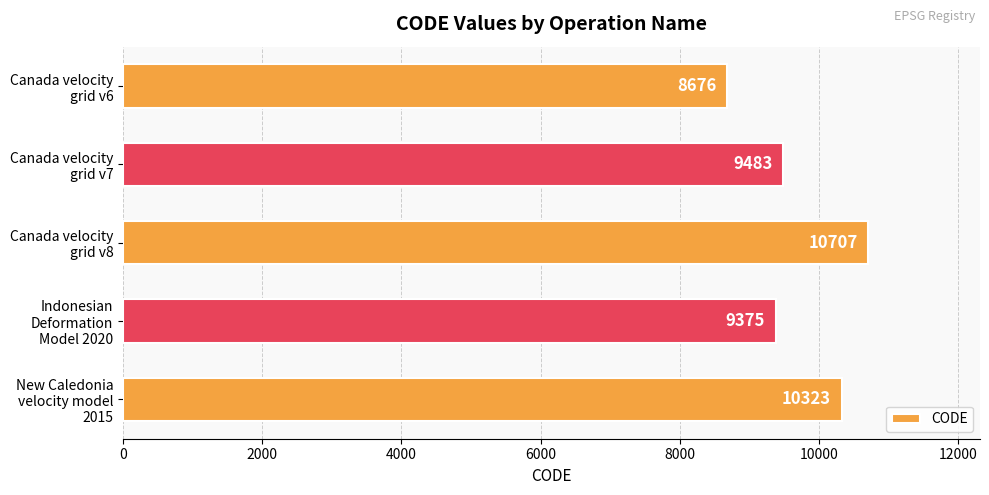

Does the chart contain stacked bars?

No